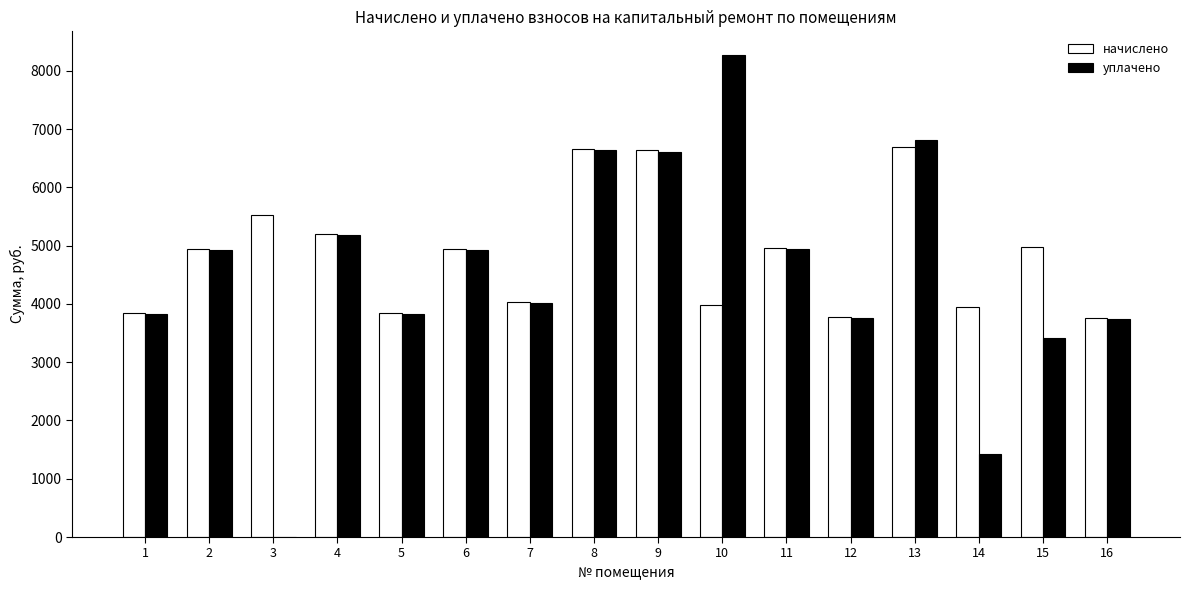

What is the average value of the начислено series?

4856.3